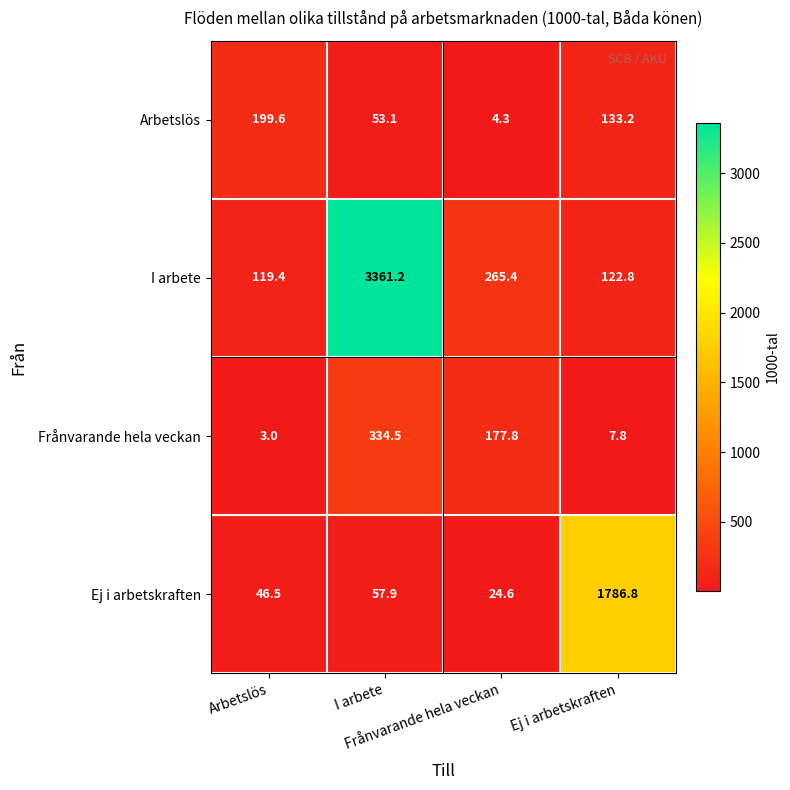

At which category does the chart reach its peak across all series?

I arbete